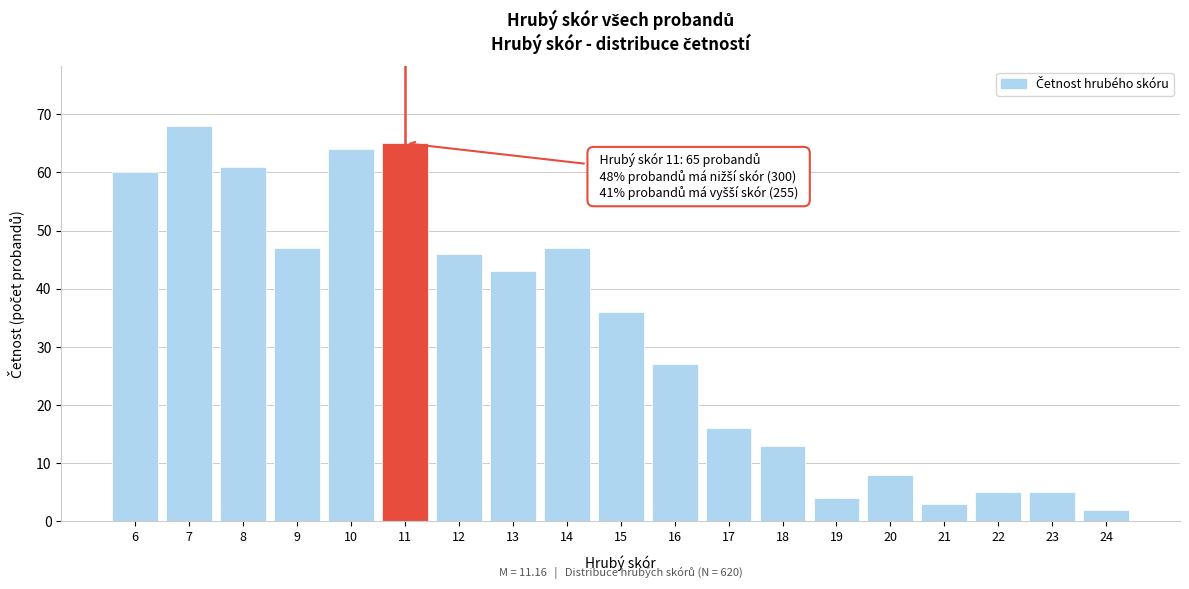

Reading left to right, extract all data points from this chart.

6=60	7=68	8=61	9=47	10=64	11=65	12=46	13=43	14=47	15=36	16=27	17=16	18=13	19=4	20=8	21=3	22=5	23=5	24=2